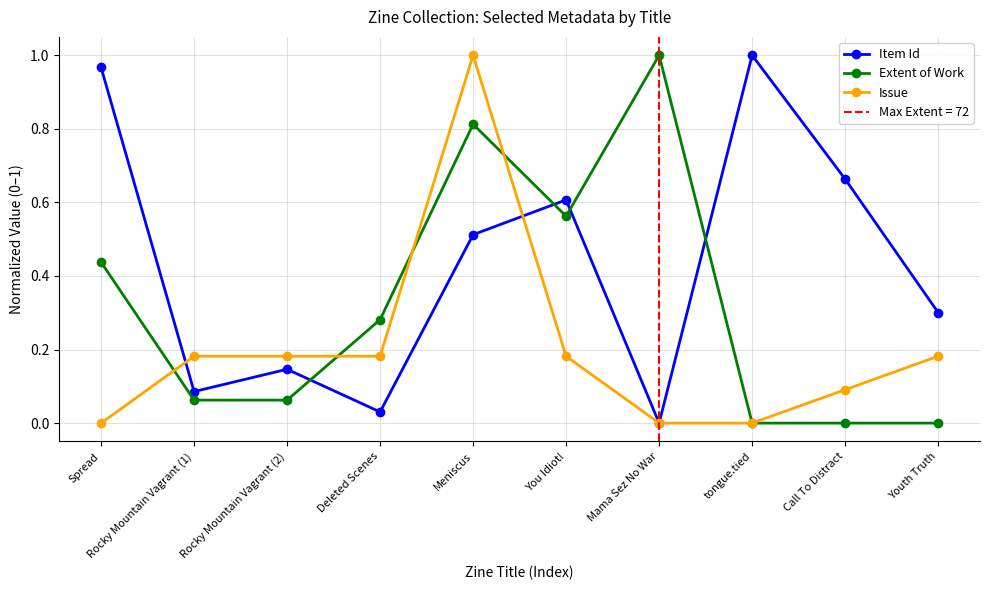

What is the average value of the Extent of Work series?

0.3